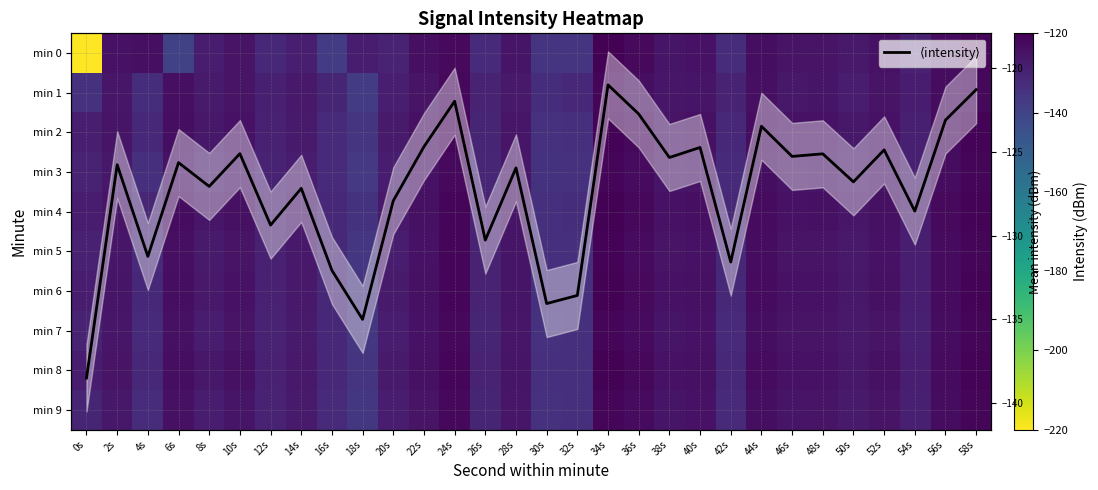

Which series has the largest range (max minus min)?

min 0